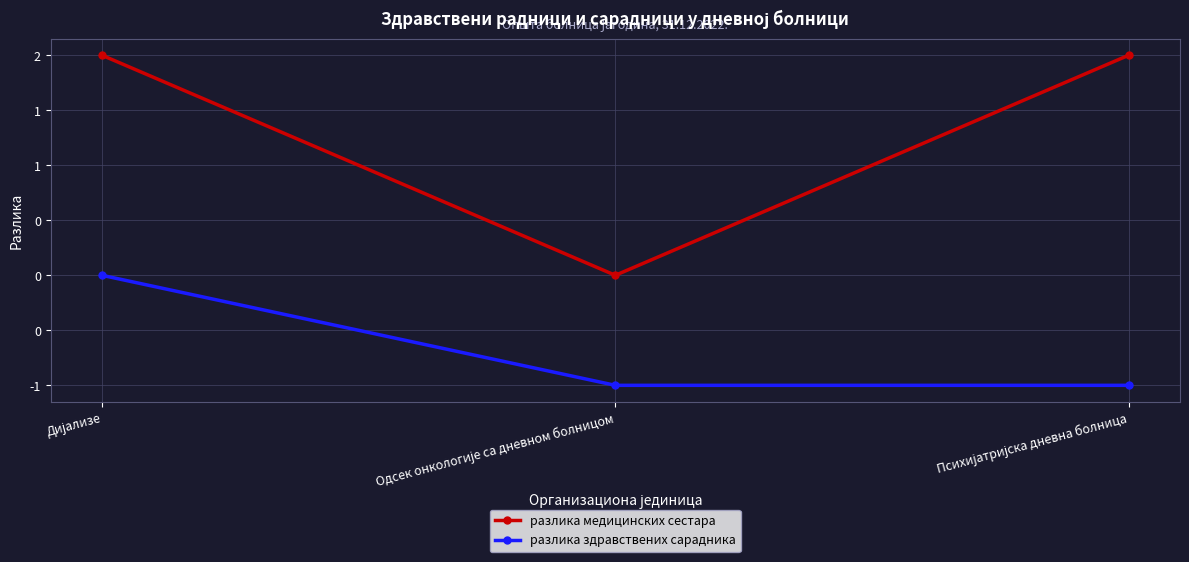

What is the value of the разлика здравствених сарадника point at the 2nd from the left?

-1